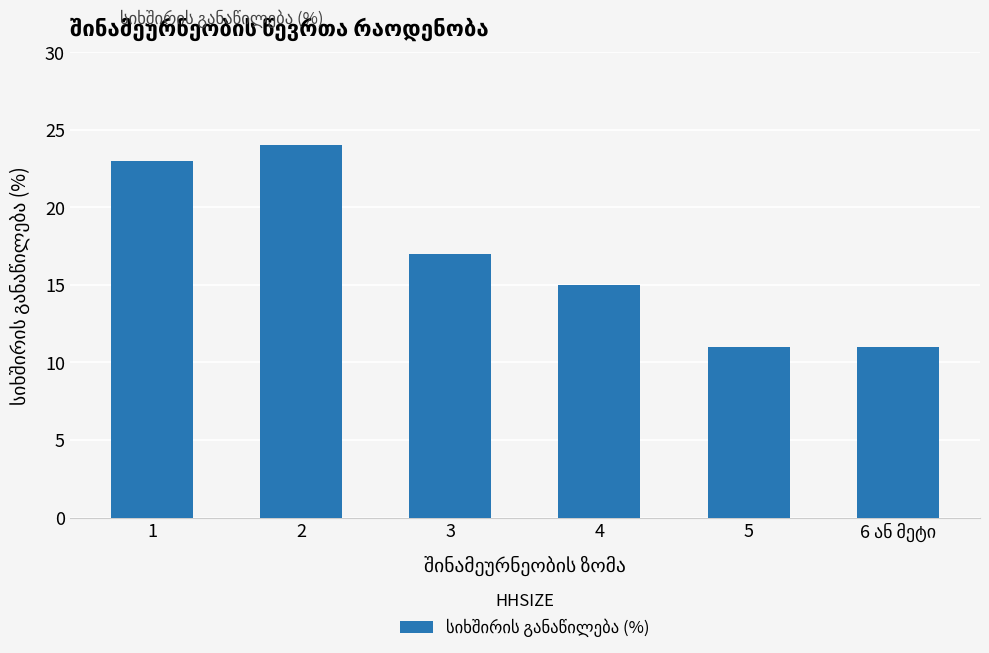

The chart shows a value of 11 at 5. True or false?

True